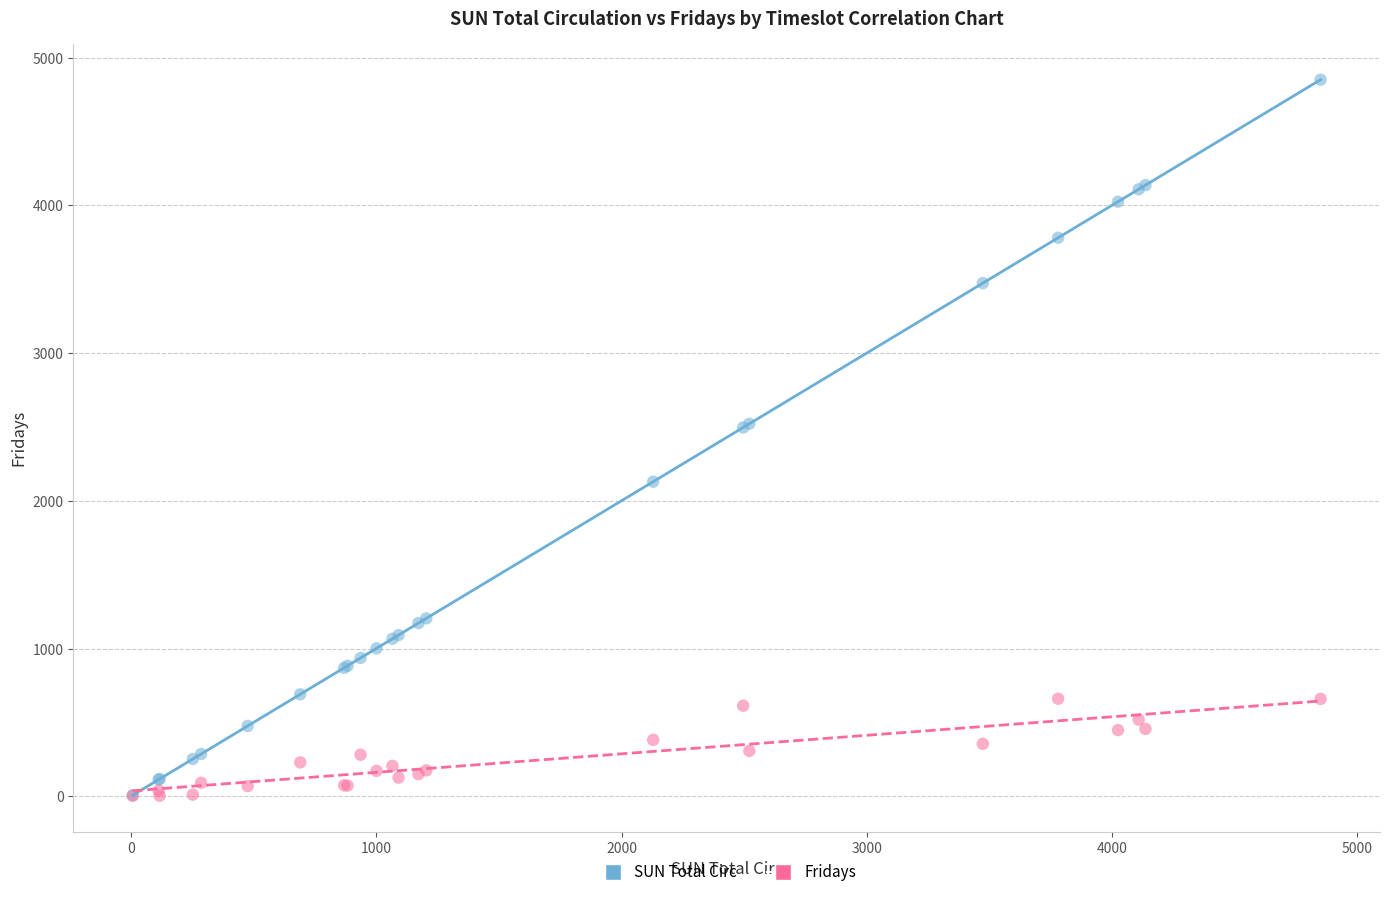

What are all the series names shown in the legend?

SUN Total Circ, Fridays